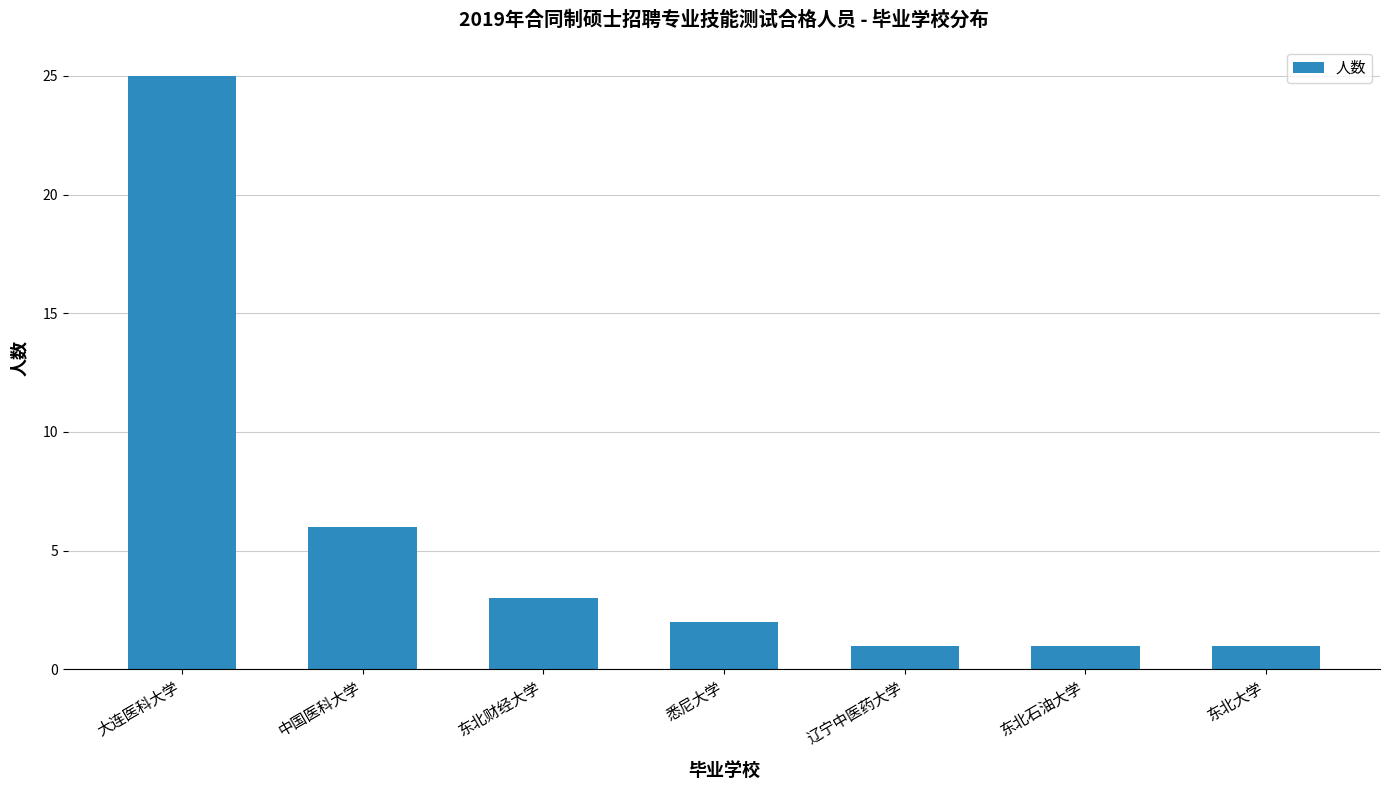

What is the sum of the values at 中国医科大学 and 大连医科大学?

31